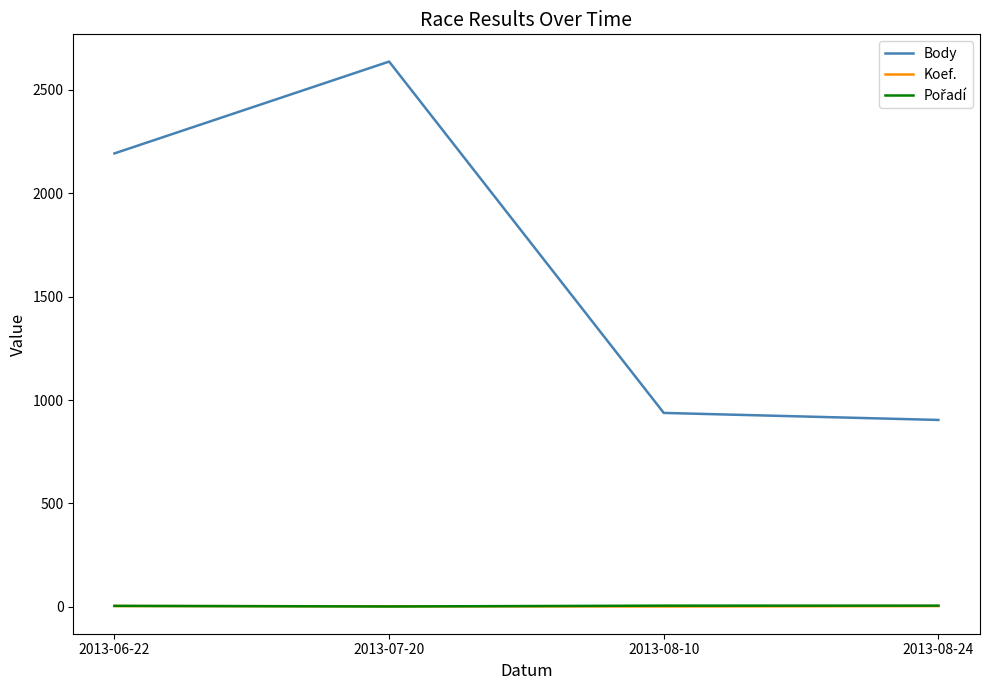

True or false: Koef. and Body intersect in this chart.

False